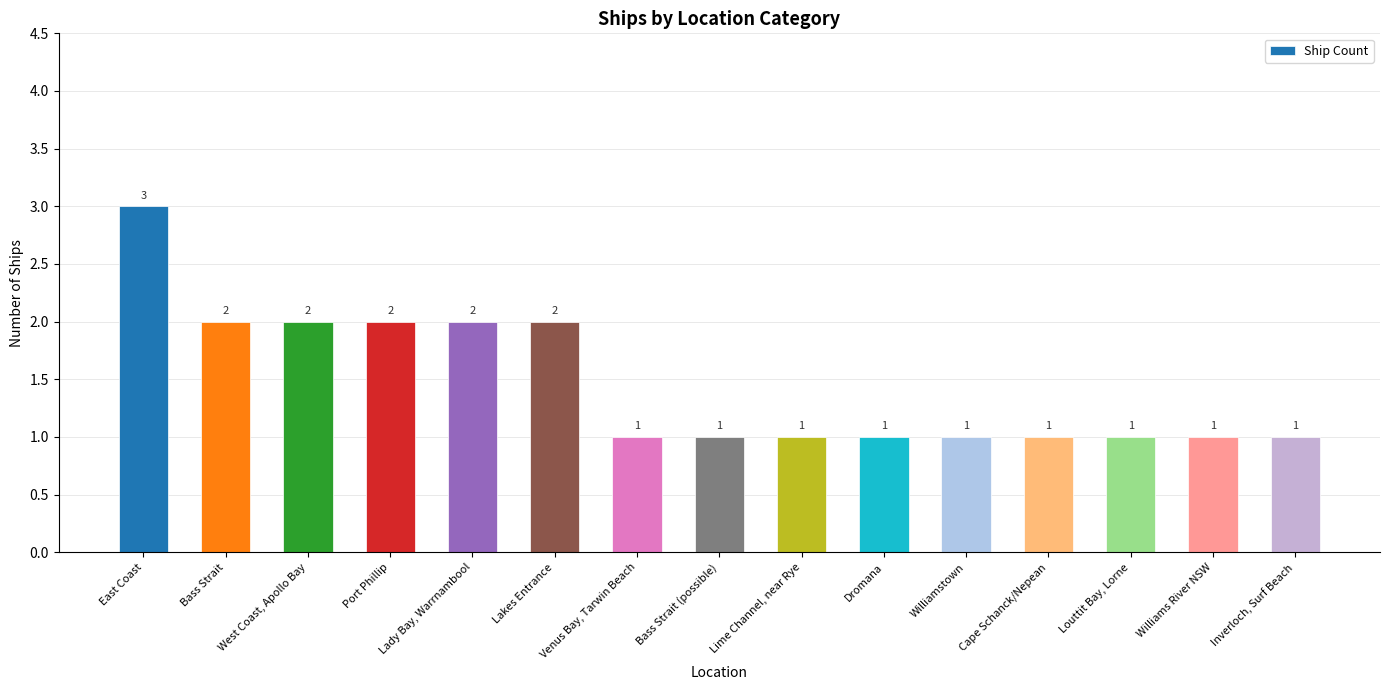

Which label corresponds to the largest value in the chart?

East Coast